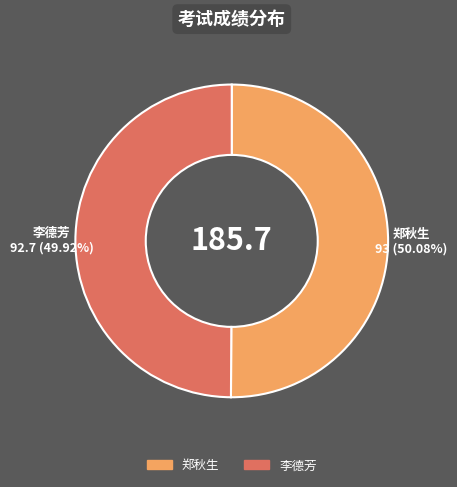

How many slices are in this pie chart?

2